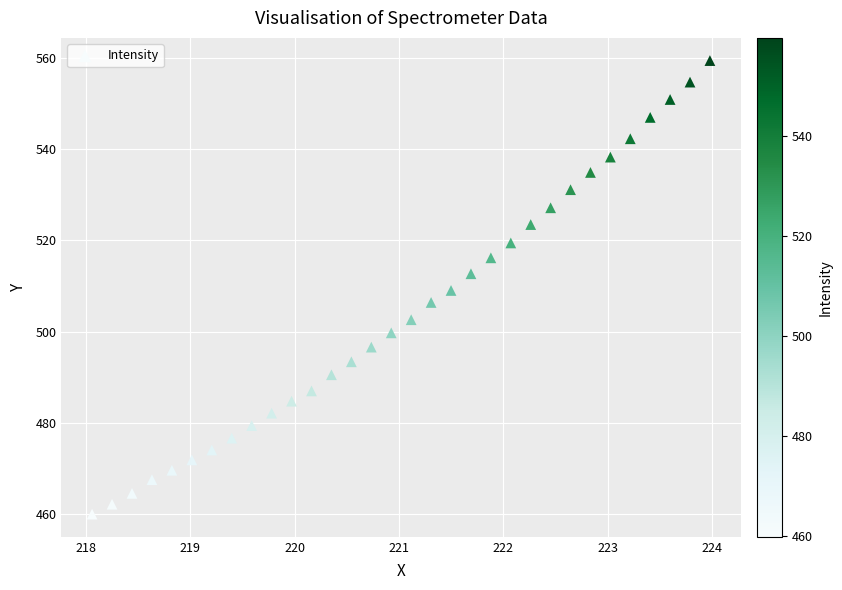

What is the range of Y values (max minus min)?

99.6